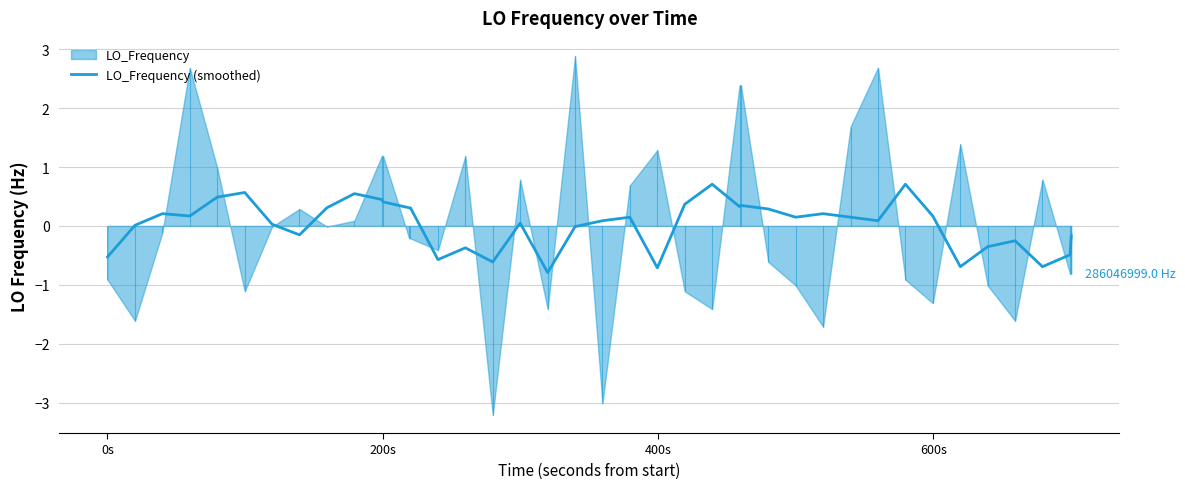

What is the minimum value for LO_Frequency (smoothed)?

-0.8